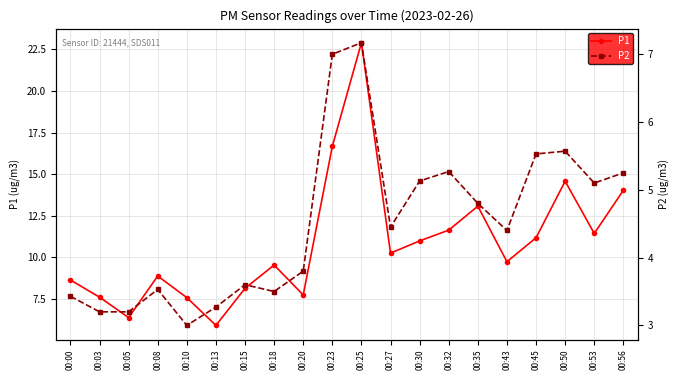

Is this an area chart (filled region under the line)?

No